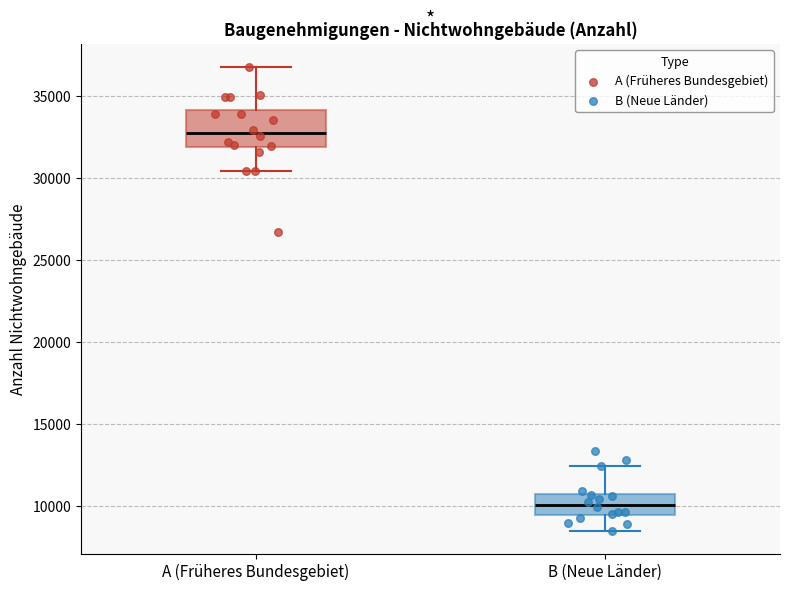

Which box has the highest median line?

A (Früheres Bundesgebiet)